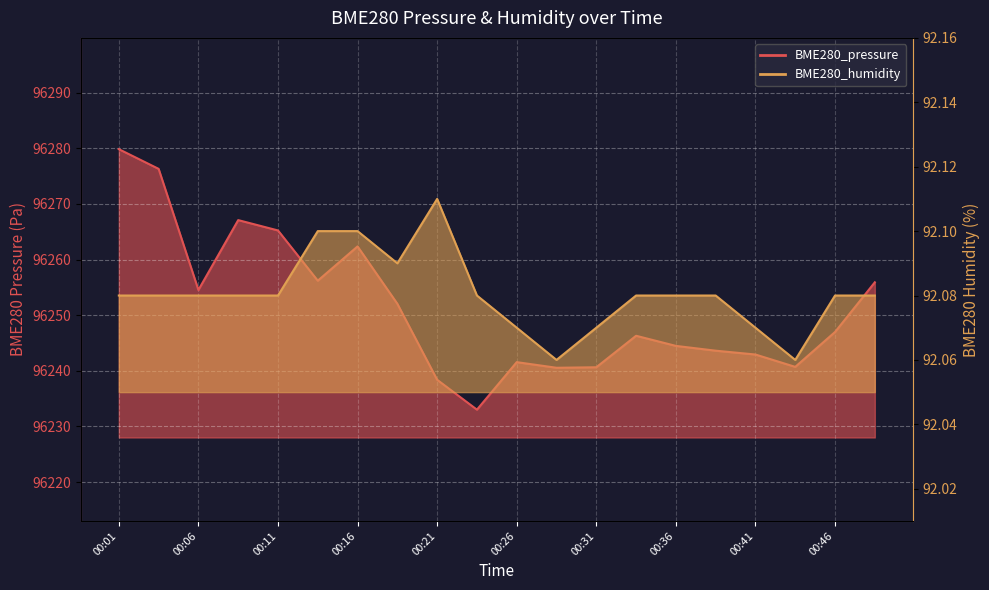

What is the total value across all series at 00:29?

96332.6